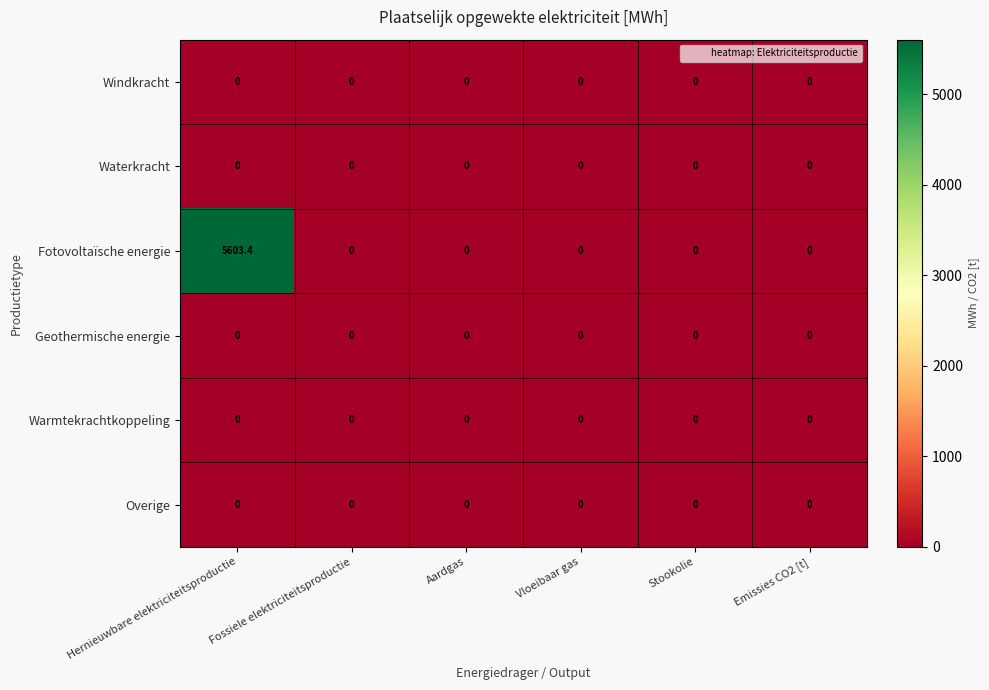

True or false: Overige has a value of 0.0 at Emissies CO2 [t].

True